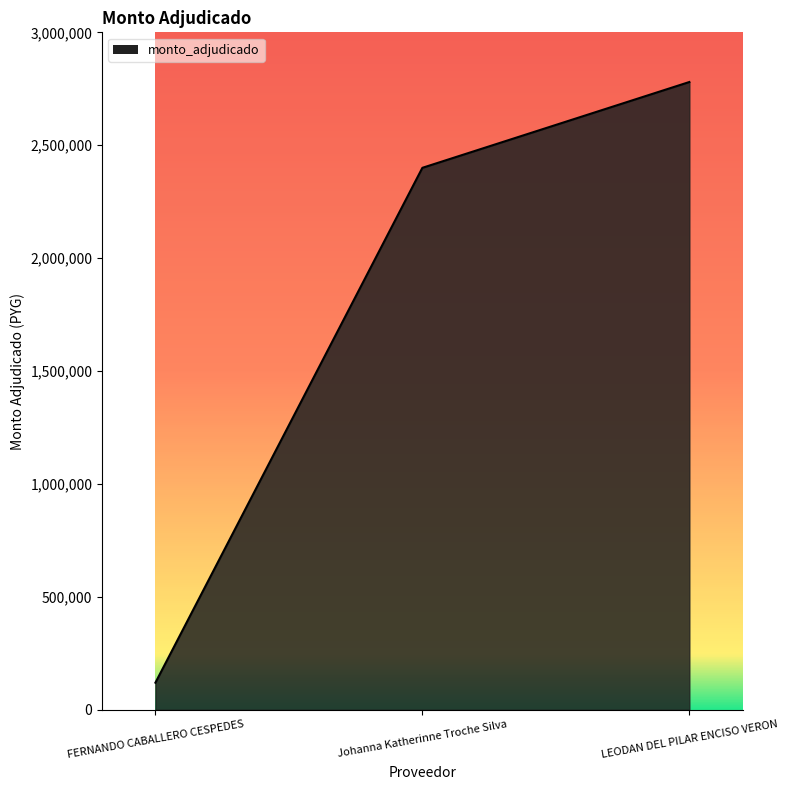

What is the change in value from FERNANDO CABALLERO CESPEDES to Johanna Katherinne Troche Silva?

+2280000